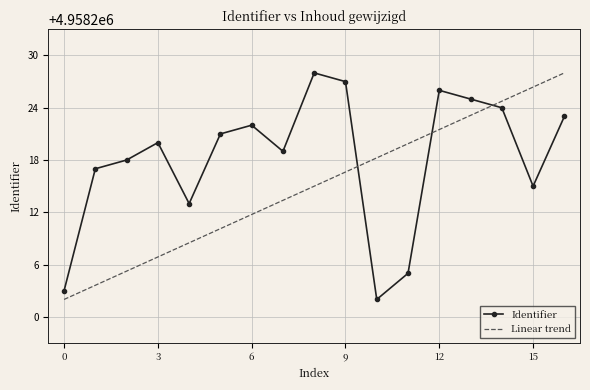

List the series in order of their overall mean, lowest first.

Linear trend, Identifier